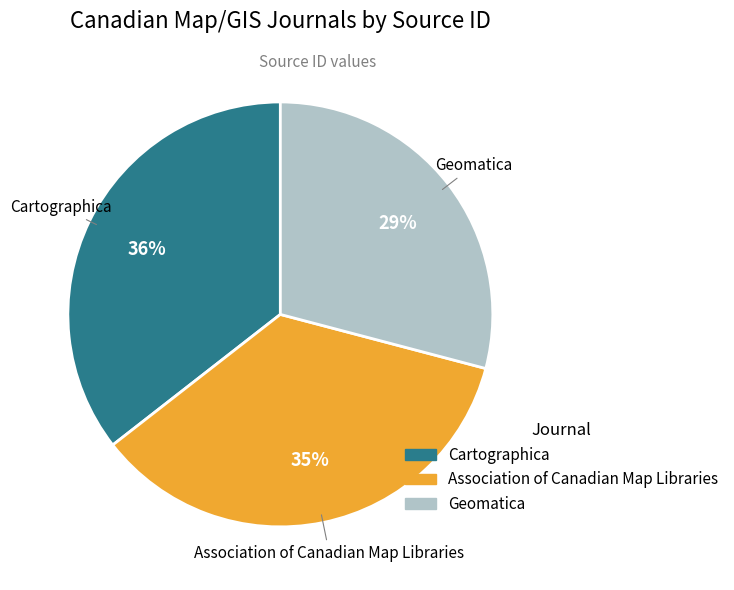

Is the sum of Association of Canadian Map Libraries and Geomatica greater than half?

Yes